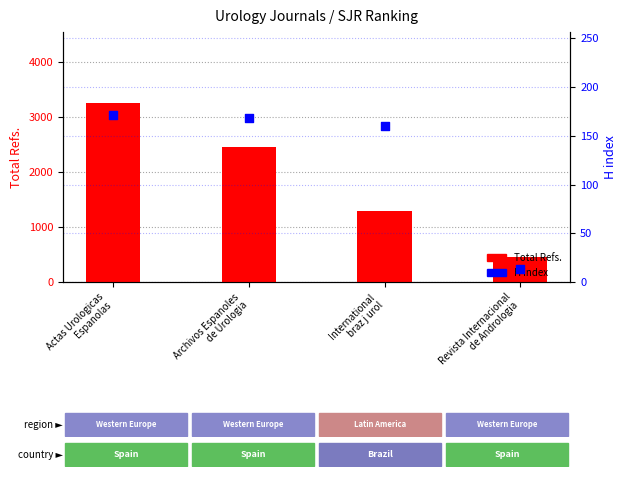

What are all the series names shown in the legend?

Total Refs., H index